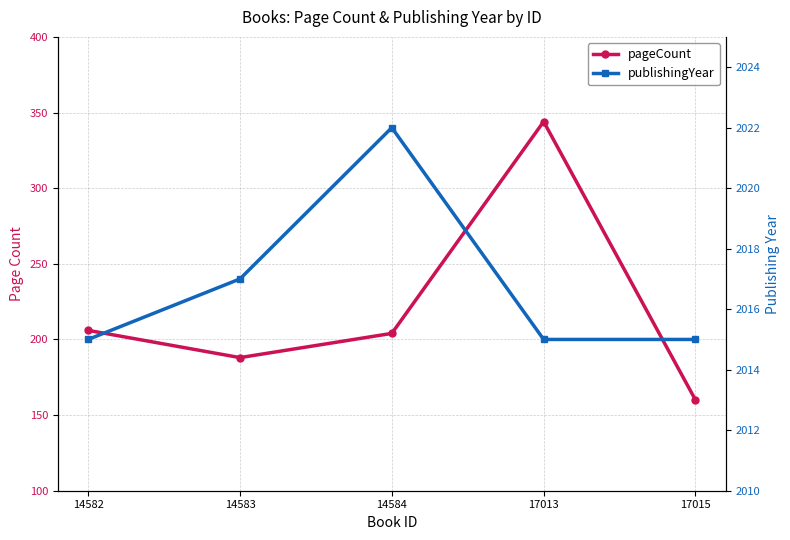

True or false: publishingYear and pageCount cross at least once.

False